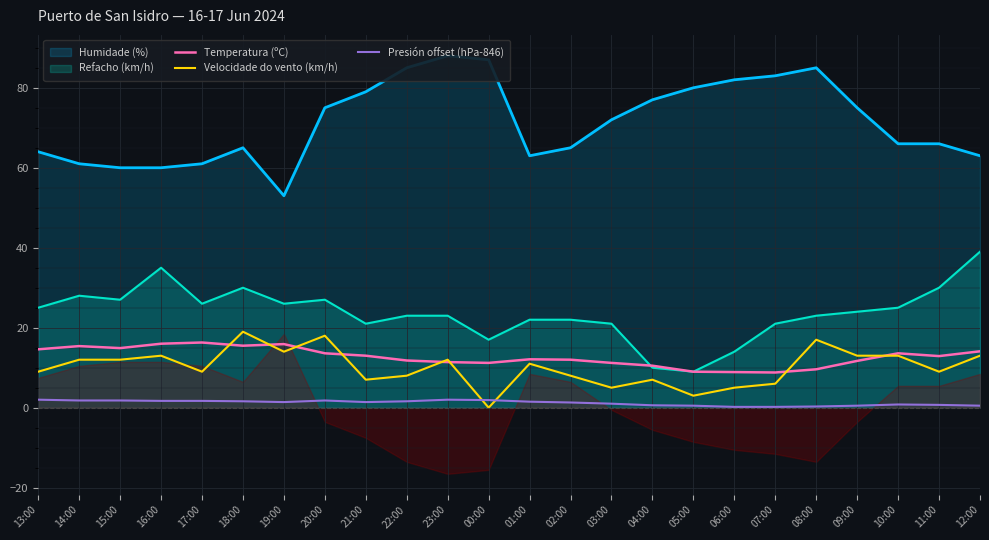

How many positive values does the Velocidade do vento (km/h) series have?

23